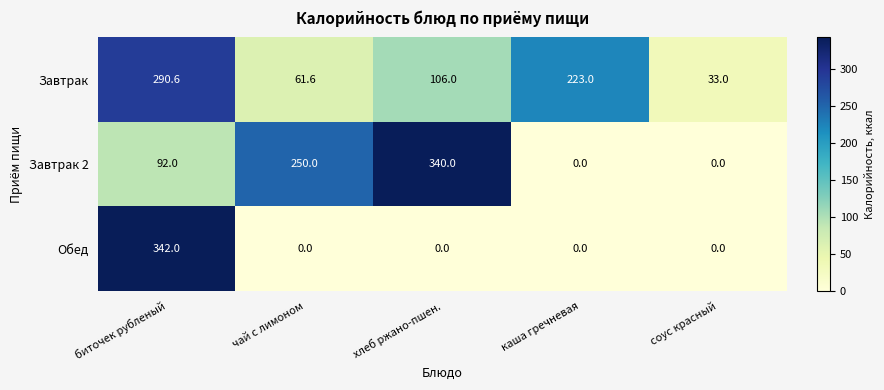

Count the number of categories in the chart.

5